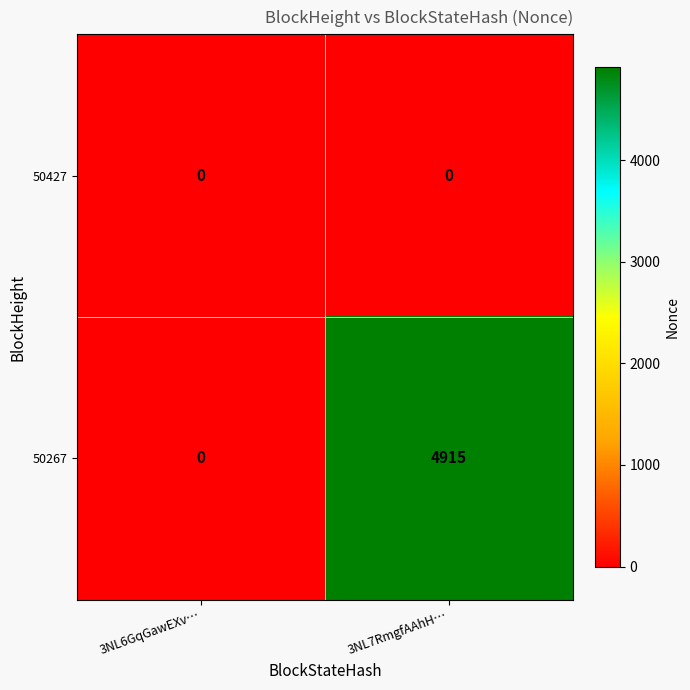

Which series has the largest range (max minus min)?

50267